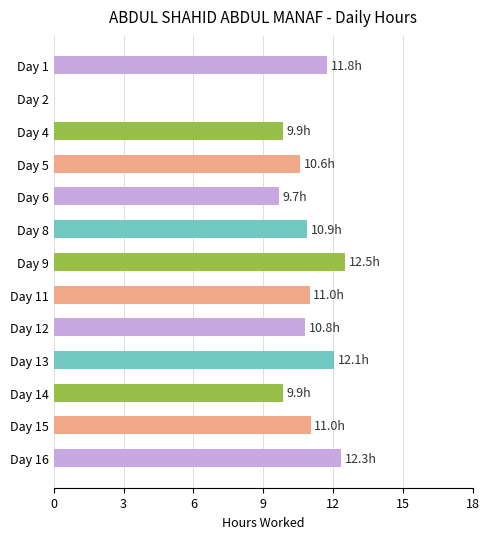

Reading bottom to top, what are all the values shown in this chart?

Day 16=12.3	Day 15=11.0	Day 14=9.9	Day 13=12.1	Day 12=10.8	Day 11=11.0	Day 9=12.5	Day 8=10.9	Day 6=9.7	Day 5=10.6	Day 4=9.9	Day 2=0.0	Day 1=11.8